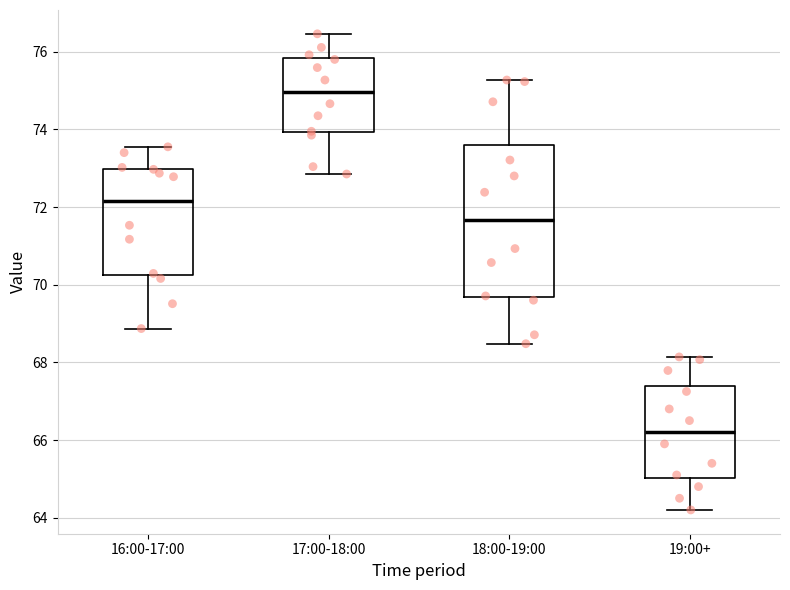

Reading left to right, read every box against the y-axis: the position of its median line, the range the box covers, and the ends of its whiskers. The values are not printed on the chart, so give them approximately, as read against the axis.

16:00-17:00: median 72.2, box 70.2 to 73.0, whiskers 68.8 to 73.6
17:00-18:00: median 75.0, box 74.0 to 75.8, whiskers 72.8 to 76.4
18:00-19:00: median 71.6, box 69.6 to 73.6, whiskers 68.4 to 75.2
19:00+: median 66.2, box 65.0 to 67.4, whiskers 64.2 to 68.2